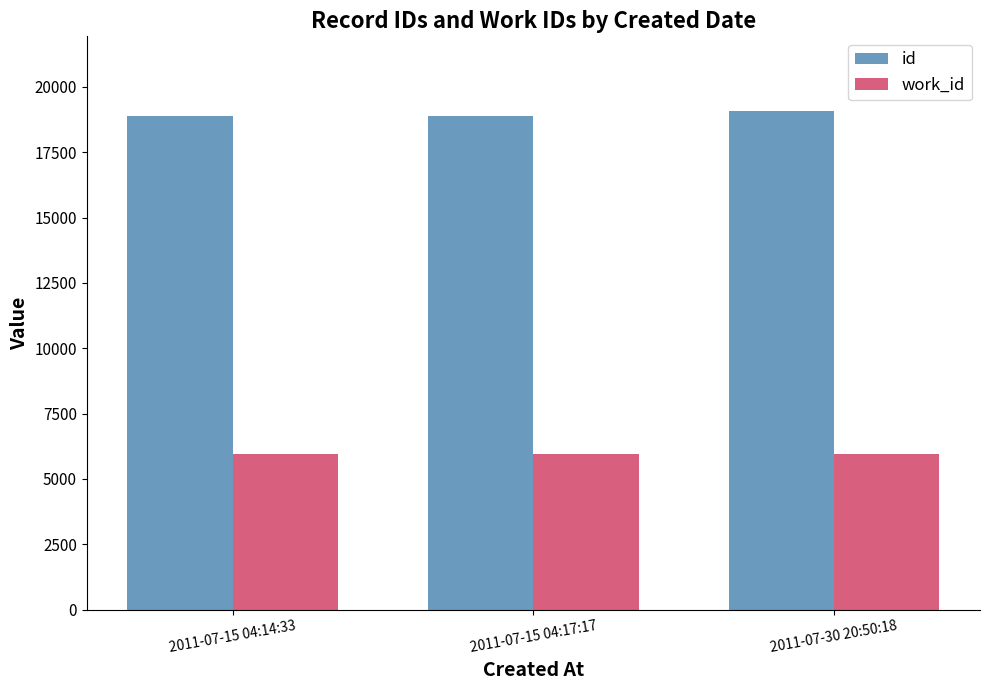

What is the difference between the highest and lowest values at 2011-07-15 04:17:17?

12920